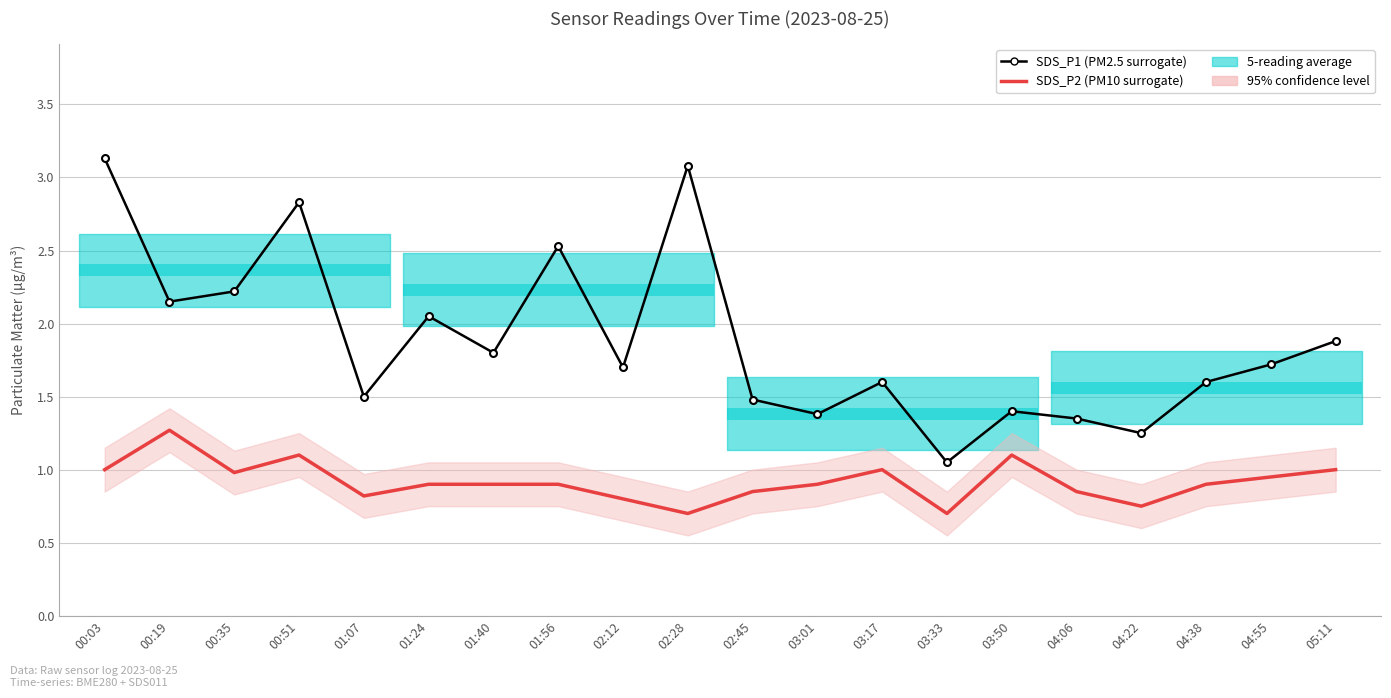

Which series has the largest range (max minus min)?

SDS_P1 (PM2.5 surrogate)